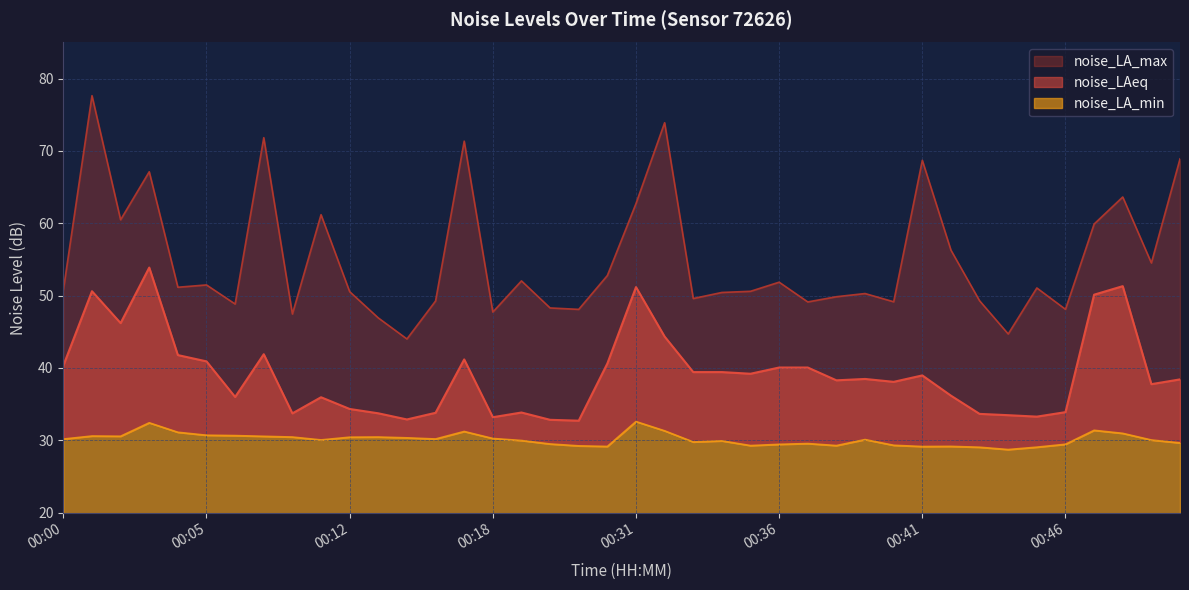

At which category is the sum across all series the highest?

00:01